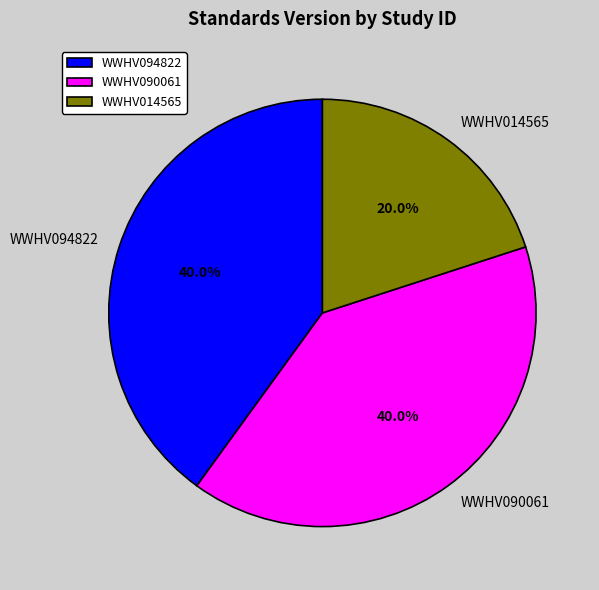

Which slice is the smallest?

WWHV014565